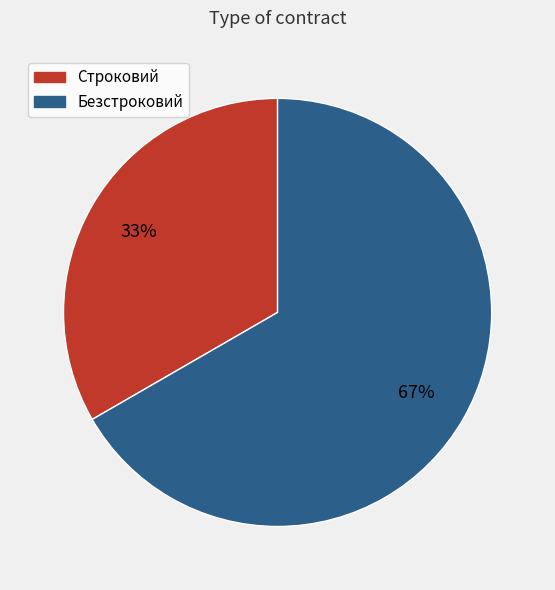

Which slice represents more than half of the pie?

Безстроковий